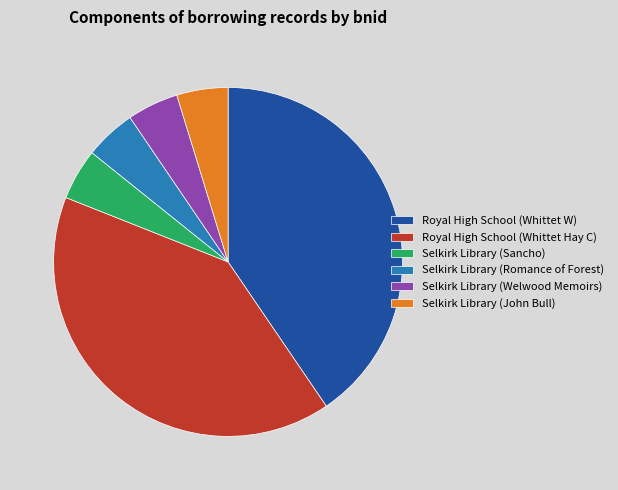

The Royal High School (Whittet W) slice represents 52% of the pie. True or false?

False